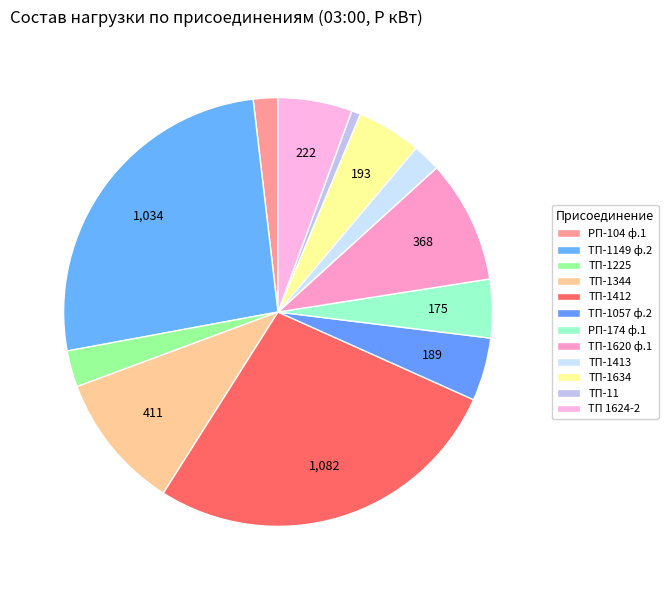

Is there a majority slice in this chart?

No